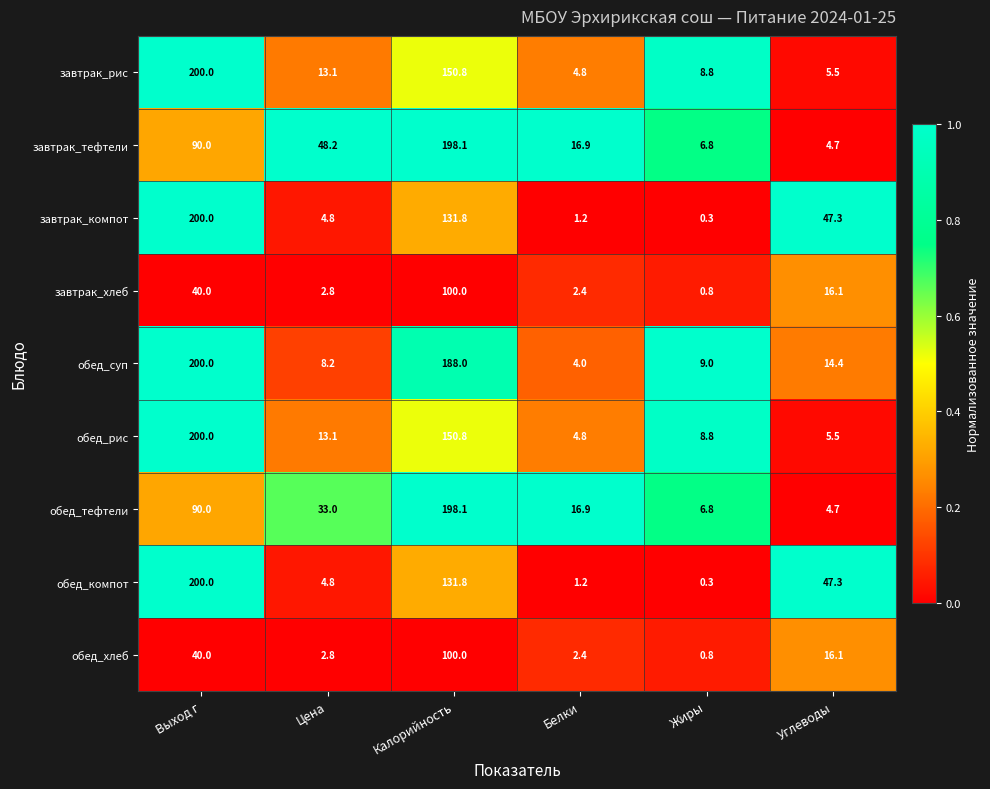

What is the highest value of the завтрак_тефтели series?

198.1